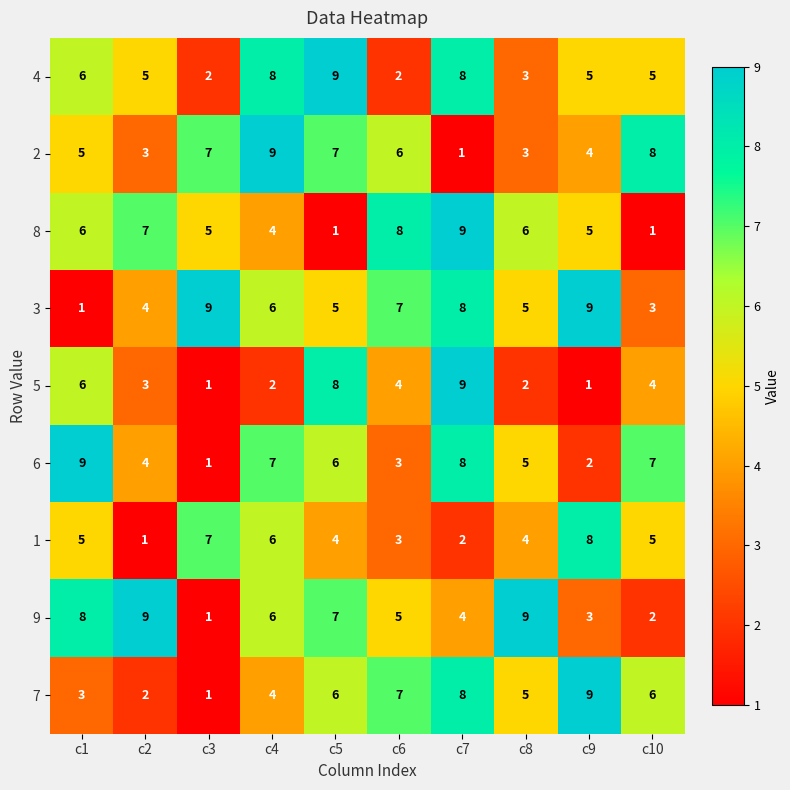

What is the difference between the maximum and minimum values in the 6 series?

8